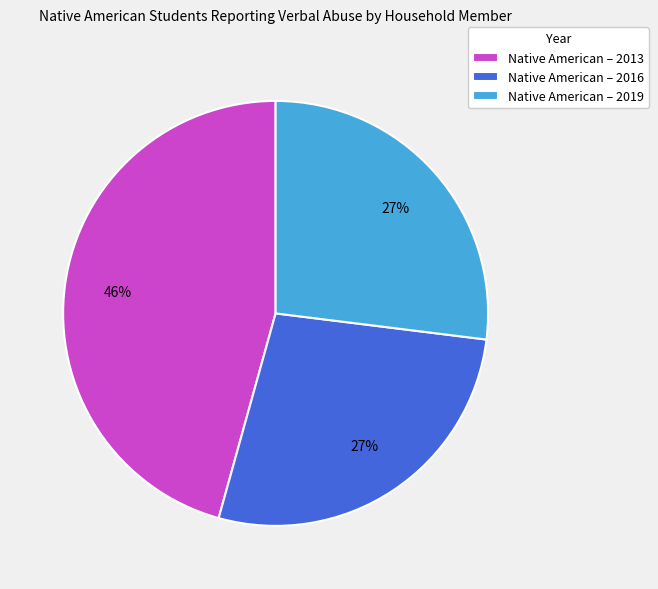

How many slices are in this pie chart?

3